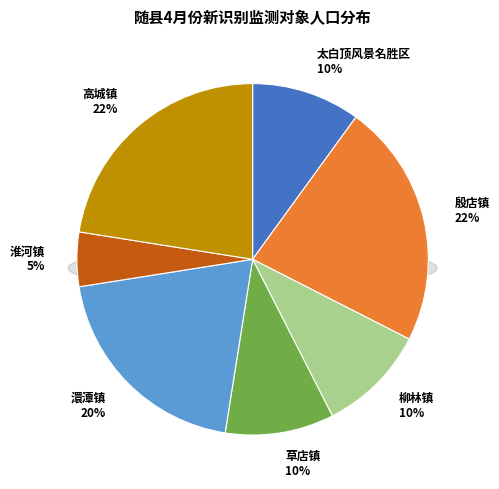

The 高城镇 slice represents 8% of the pie. True or false?

False